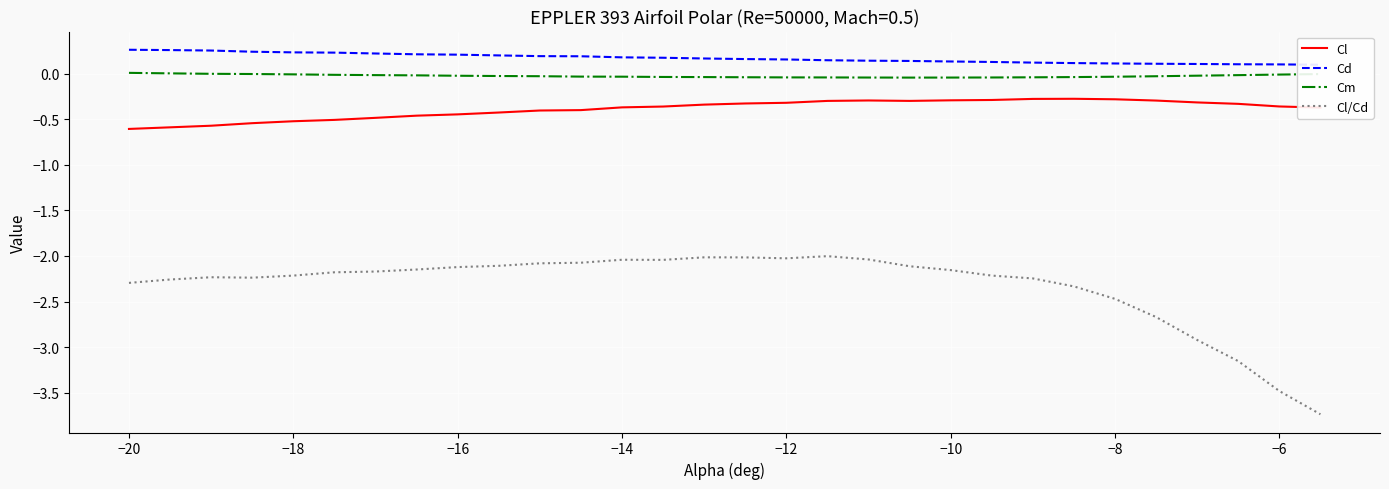

True or false: Cl and Cm cross at least once.

False